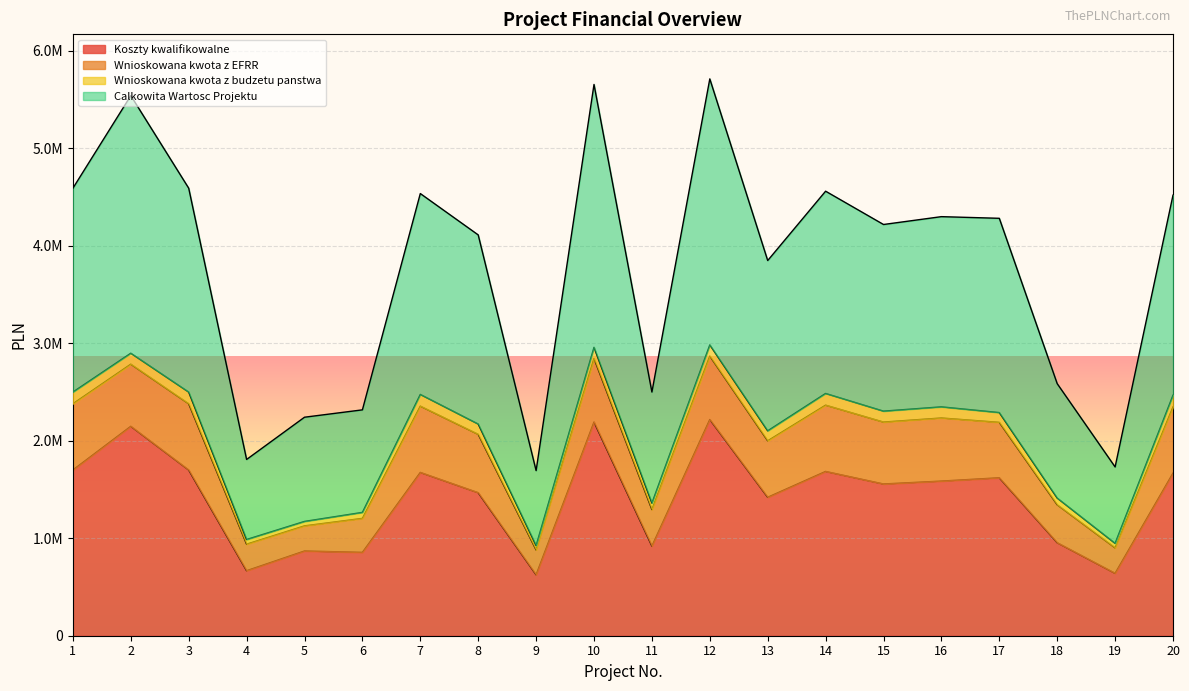

At which label is Koszty kwalifikowalne closest to 1421500?

13